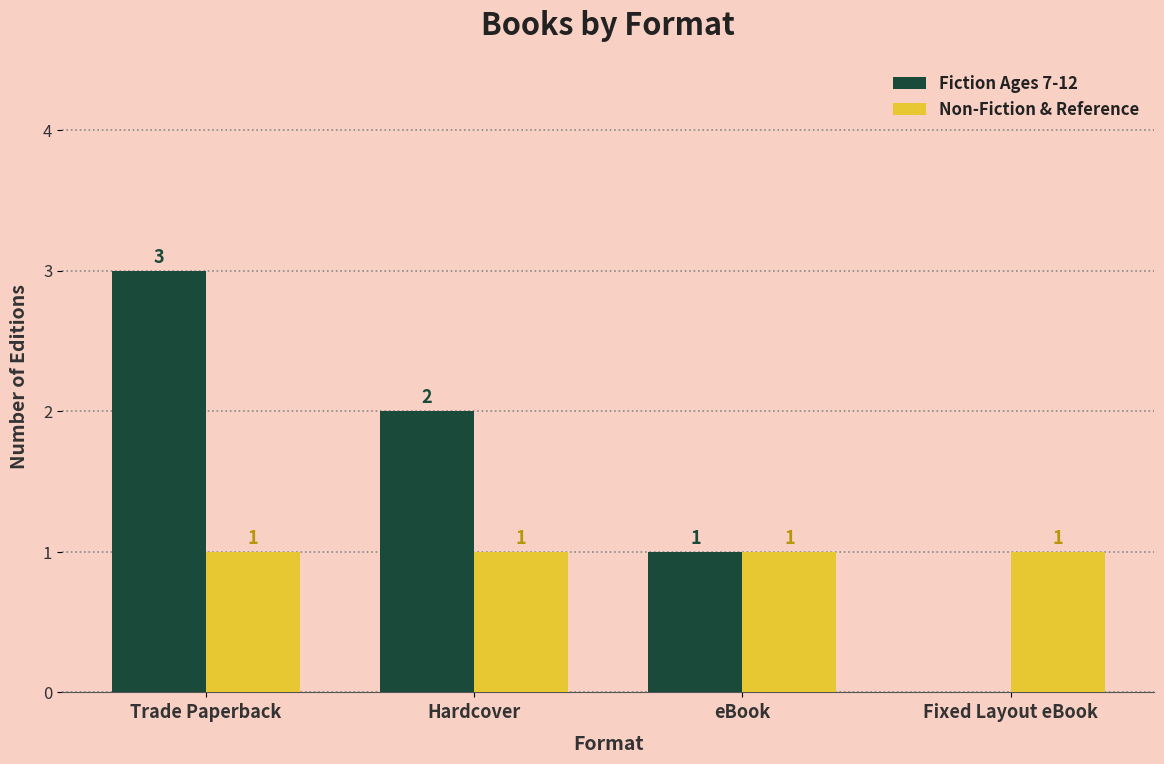

True or false: Non-Fiction & Reference has a value of 0 at eBook.

False